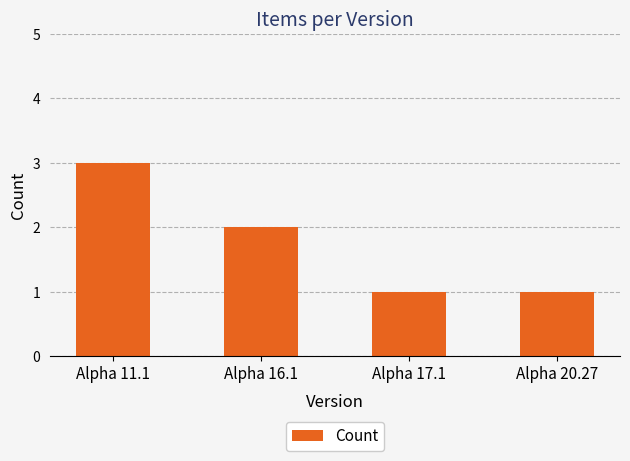

Count the number of categories in the chart.

4